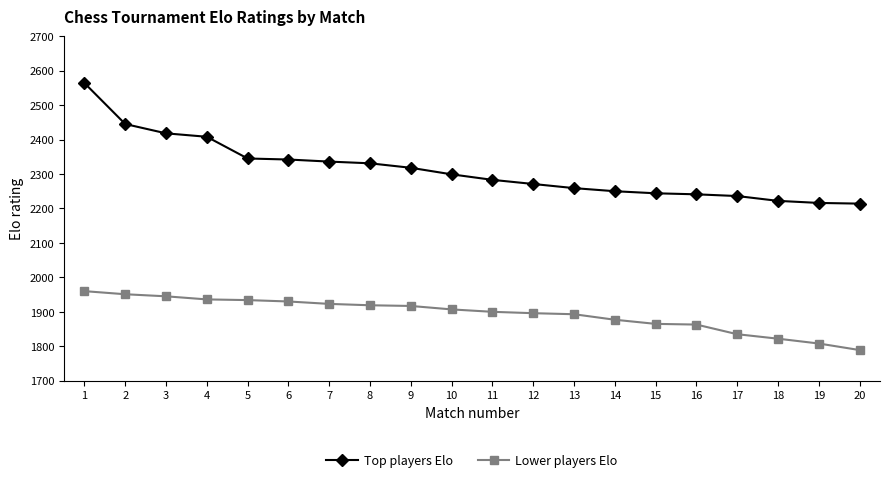

What is the spread (max minus min) of values at 13?

366